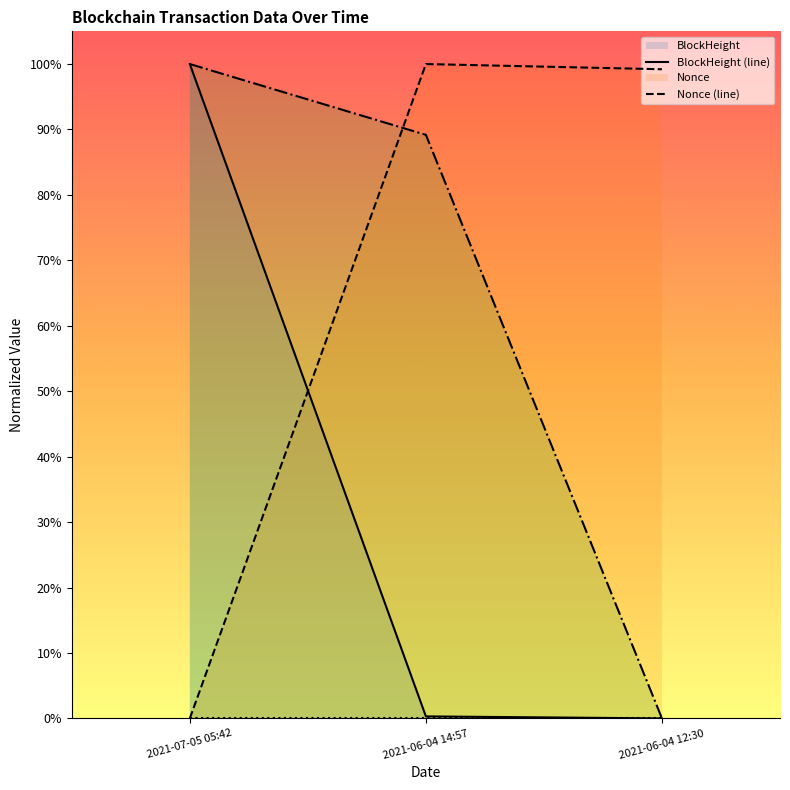

At which label does Amount reach its minimum?

2021-06-04 12:30